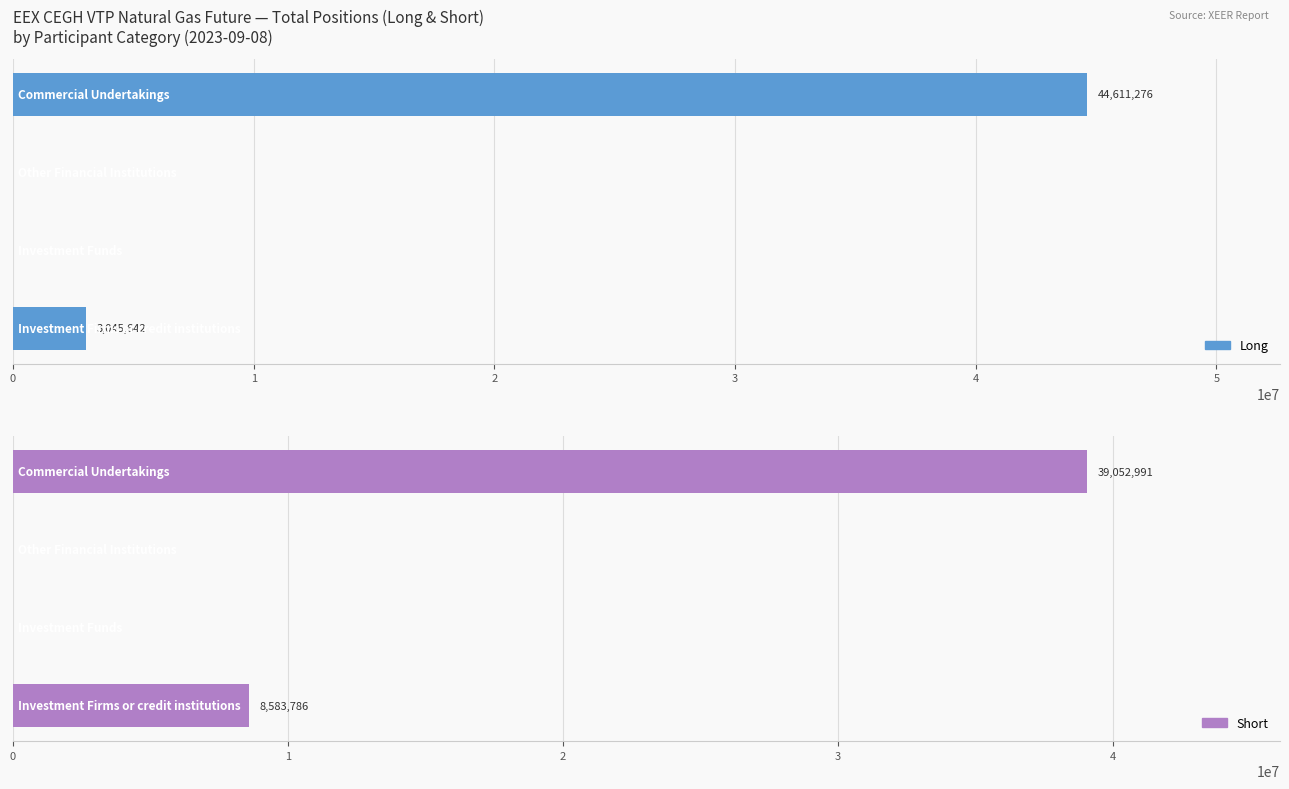

Reading left to right, list all the values displayed in this chart.

Long: 0=3045642	1=0	2=0	3=44611276
Short: 0=8583786	1=0	2=0	3=39052991